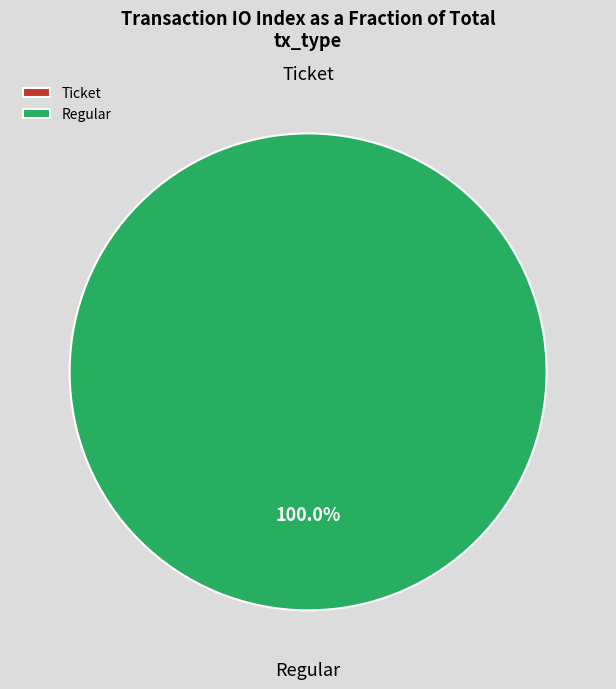

Is there a majority slice in this chart?

Yes